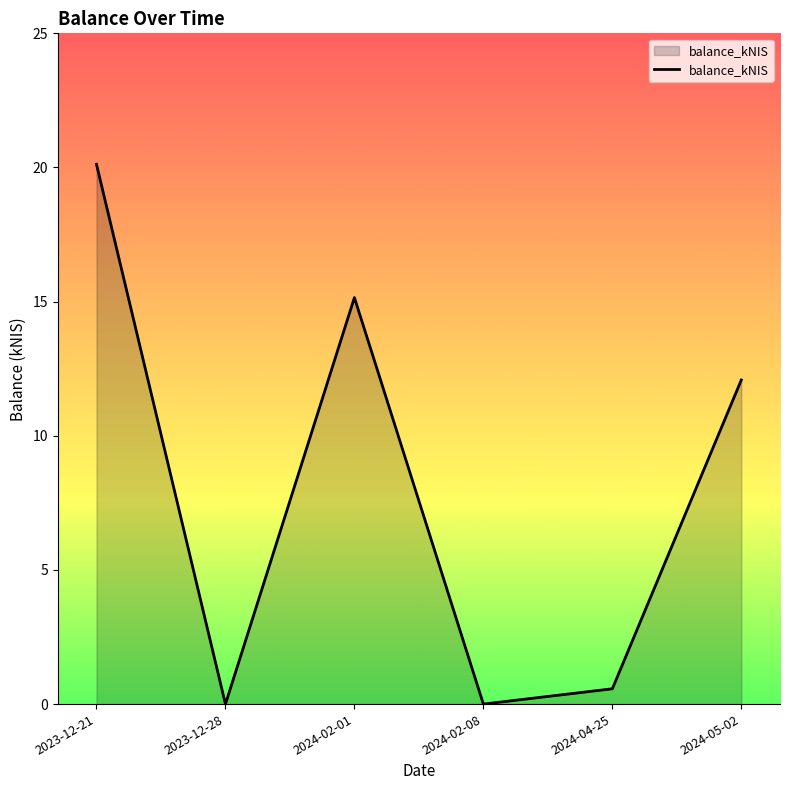

The value at 2024-02-01 is 15.2. True or false?

True